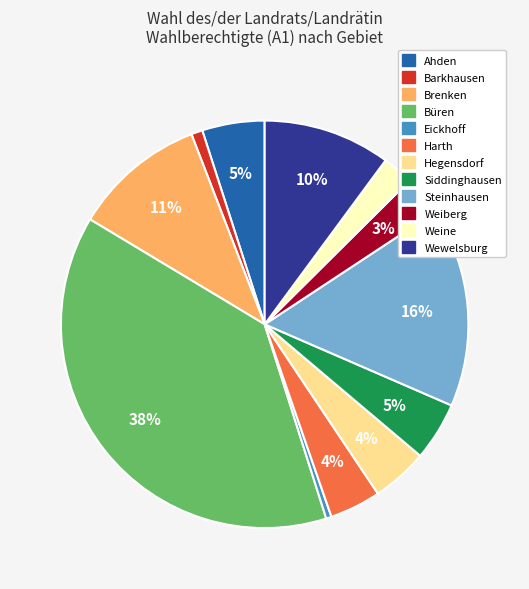

Do Wewelsburg and Siddinghausen together represent more than half of the pie?

No